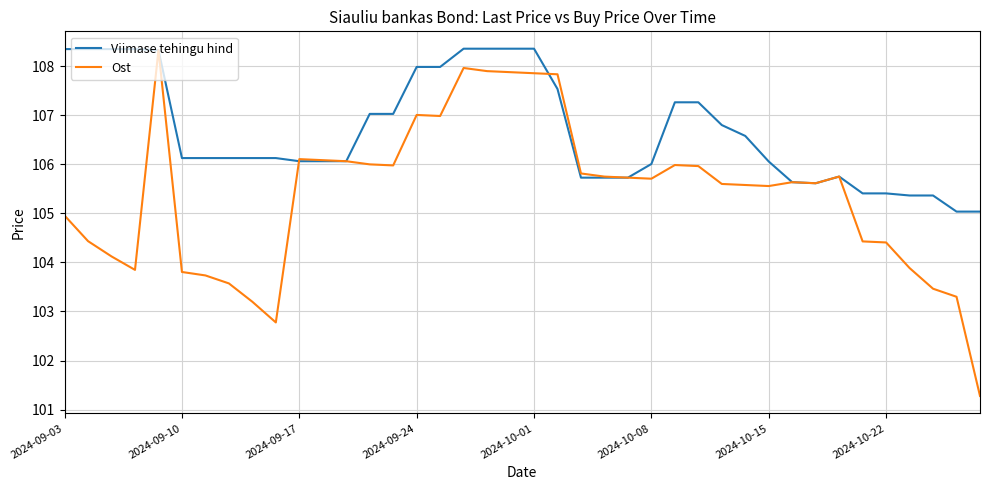

List the series in order of their overall mean, highest first.

Viimase tehingu hind, Ost